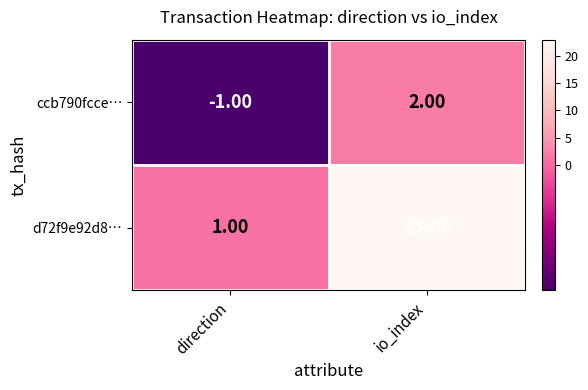

Where is ccb790fcce… nearest to the value 0?

direction